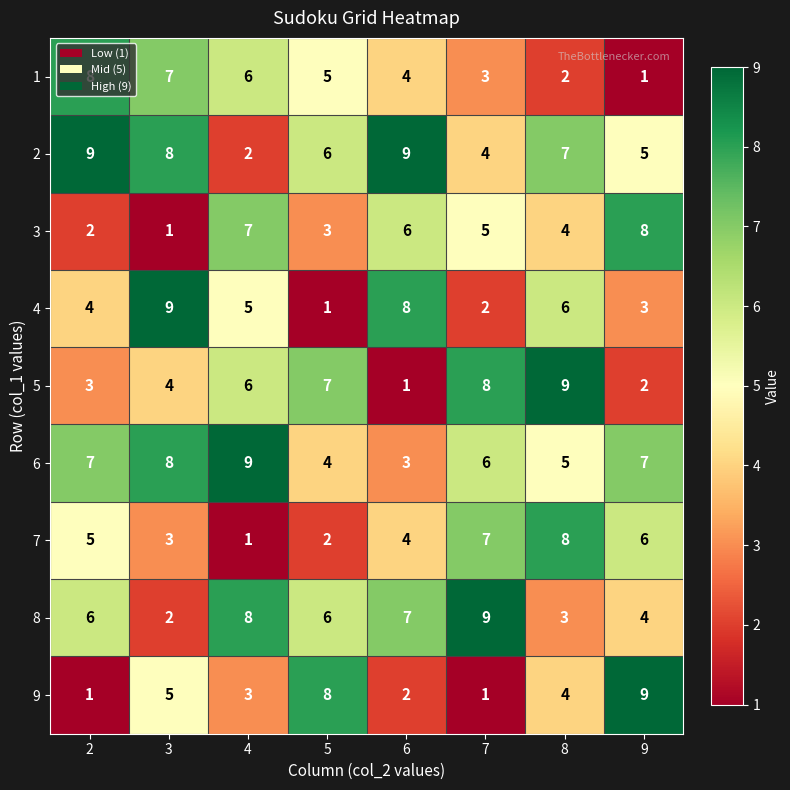

At how many categories does at least one series exceed 3?

8